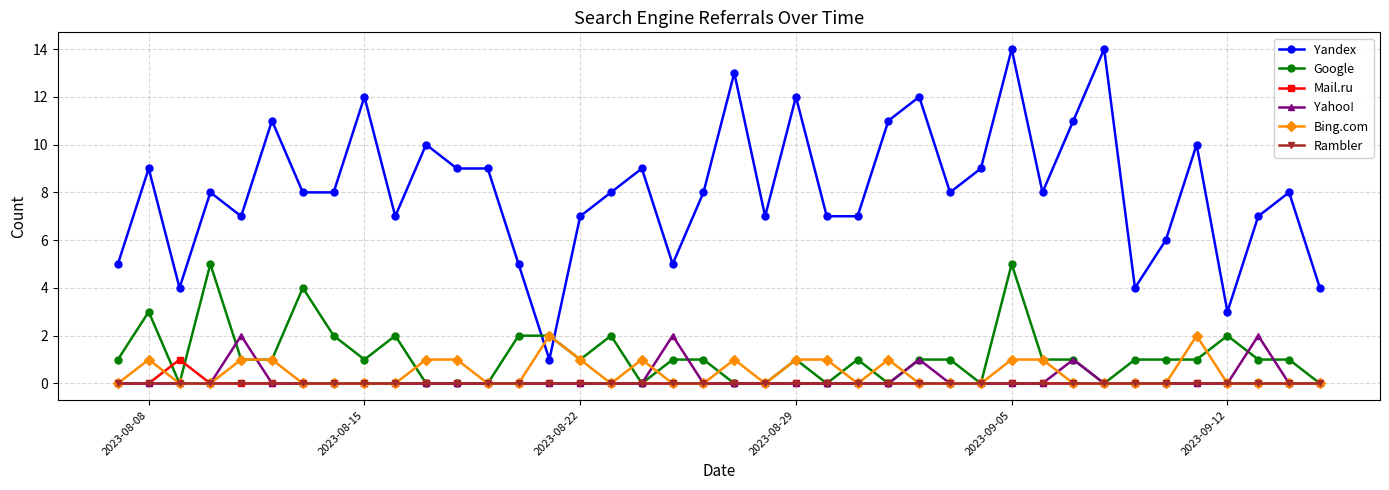

Which series has the largest total across all categories?

Yandex